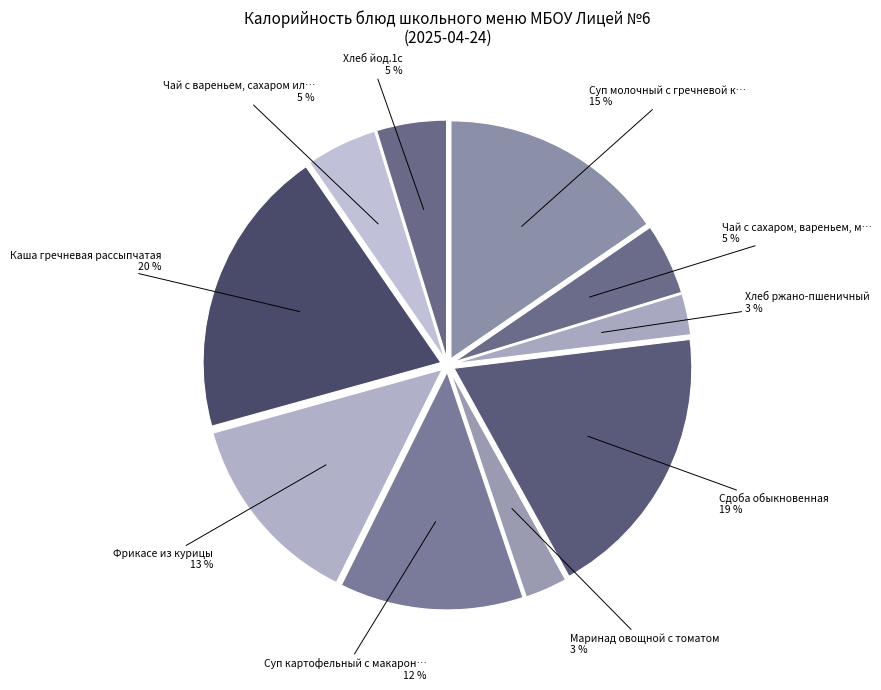

Rank the categories by value from lowest to highest.

Хлеб ржано-пшеничный, Маринад овощной с томатом, Хлеб йод.1с, Чай с сахаром, вареньем, мёдом, Чай с вареньем, сахаром или мёдом, Суп картофельный с макаронами, Фрикасе из курицы, Суп молочный с гречневой крупой, Сдоба обыкновенная, Каша гречневая рассыпчатая